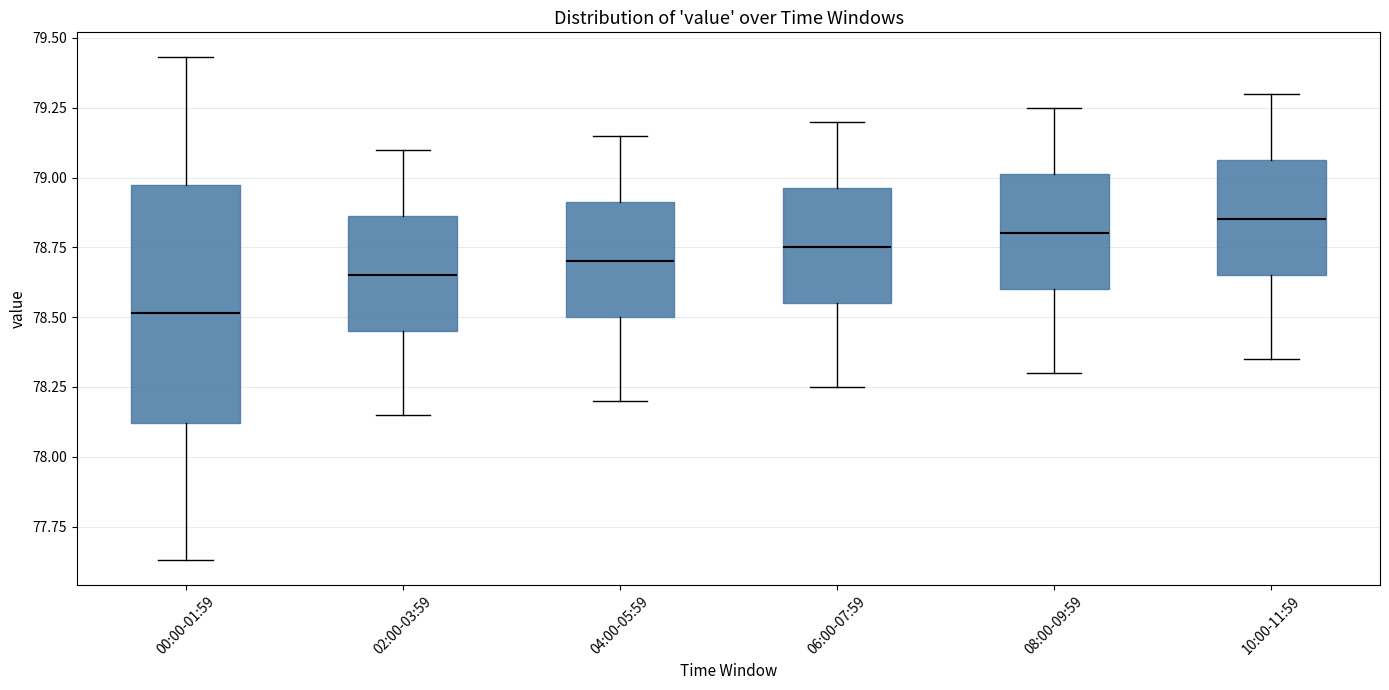

Reading left to right, transcribe this box plot: for each box, give where its median line is, the range the box spans, and where its two whiskers end, as read against the y-axis. The values are not printed on the chart, so give them approximately, as read against the axis.

00:00-01:59: median 78.50, box 78.10 to 78.95, whiskers 77.65 to 79.45
02:00-03:59: median 78.65, box 78.45 to 78.85, whiskers 78.15 to 79.10
04:00-05:59: median 78.70, box 78.50 to 78.90, whiskers 78.20 to 79.15
06:00-07:59: median 78.75, box 78.55 to 78.95, whiskers 78.25 to 79.20
08:00-09:59: median 78.80, box 78.60 to 79.00, whiskers 78.30 to 79.25
10:00-11:59: median 78.85, box 78.65 to 79.05, whiskers 78.35 to 79.30